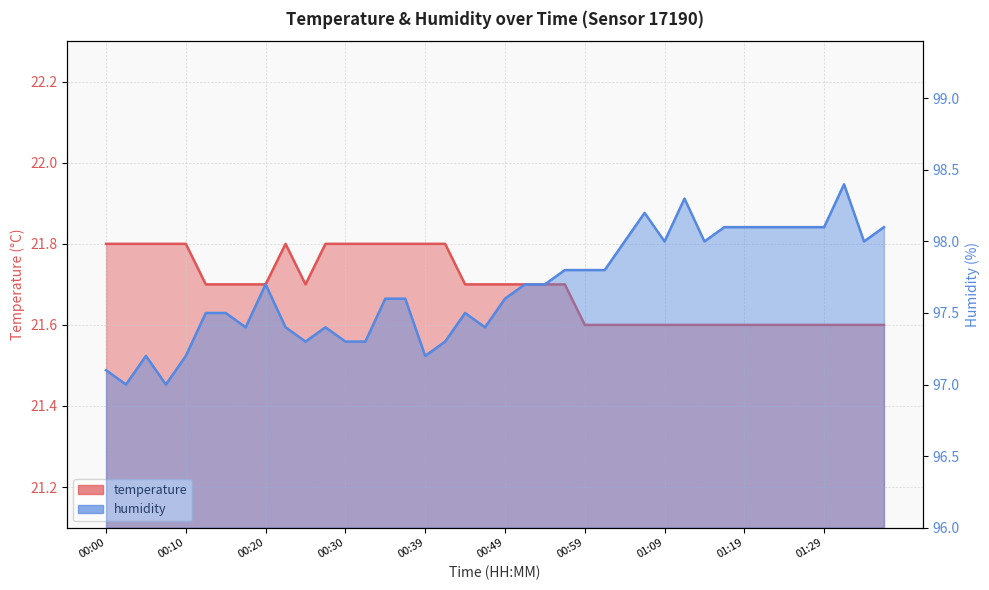

What position from the right is 01:12?

11